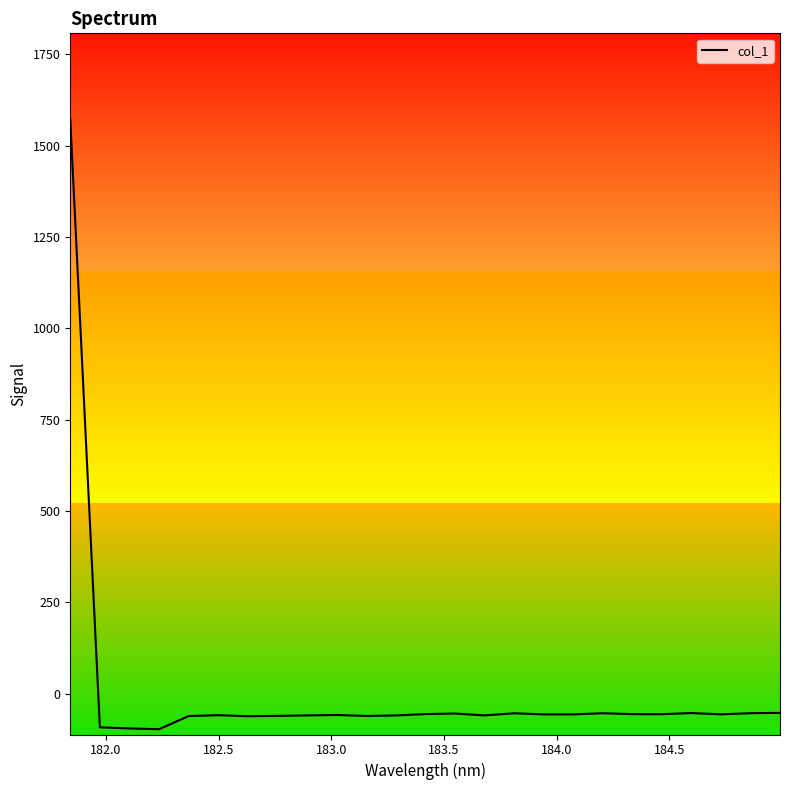

What is the smallest value displayed?

-97.0